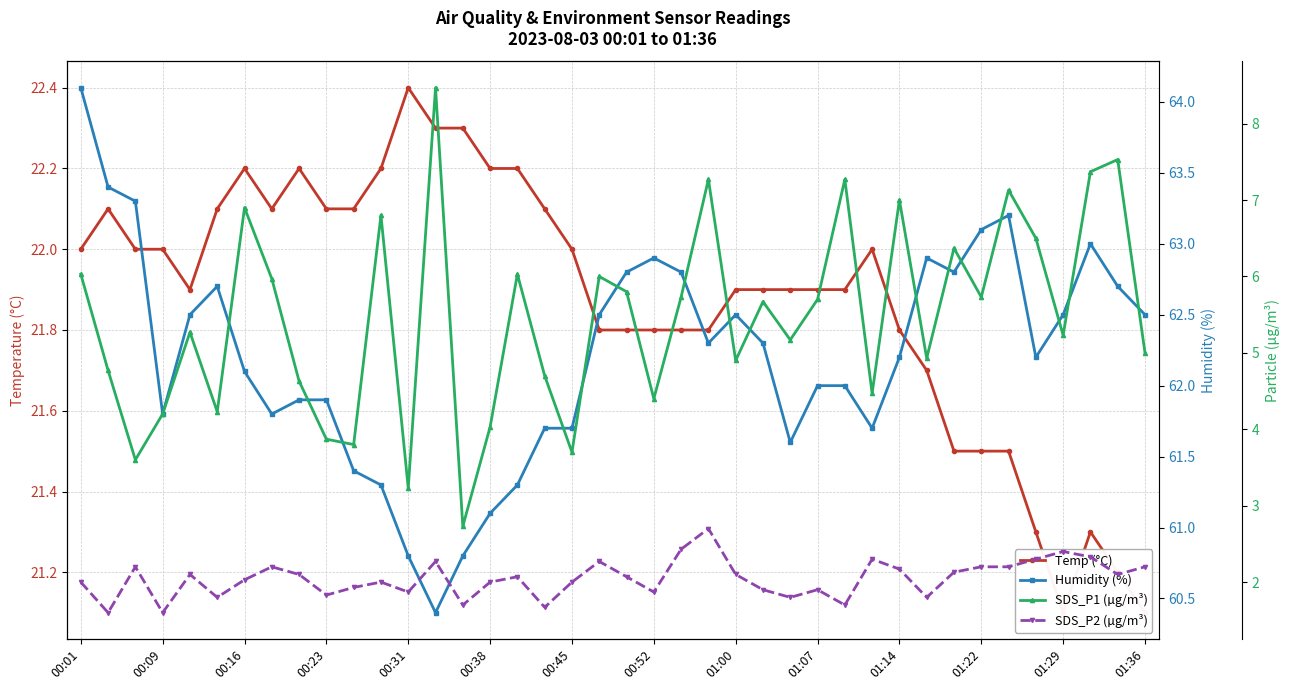

True or false: Temp (°C) has a value of 21.3 at 35.

True